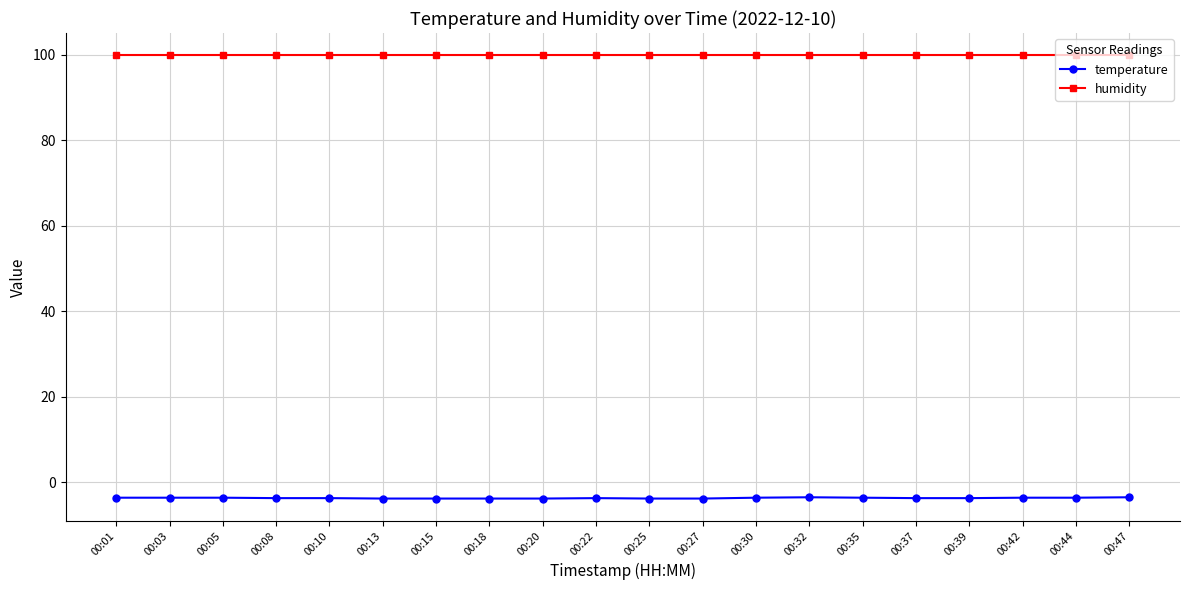

List the series in order of their overall mean, highest first.

humidity, temperature